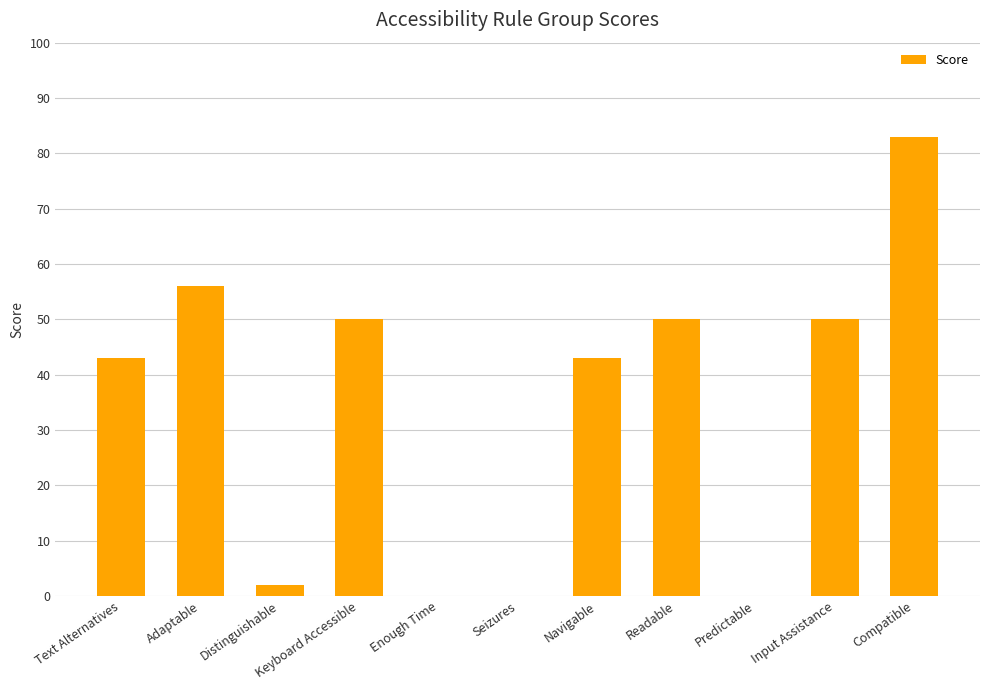

What is the sum of all values?

377